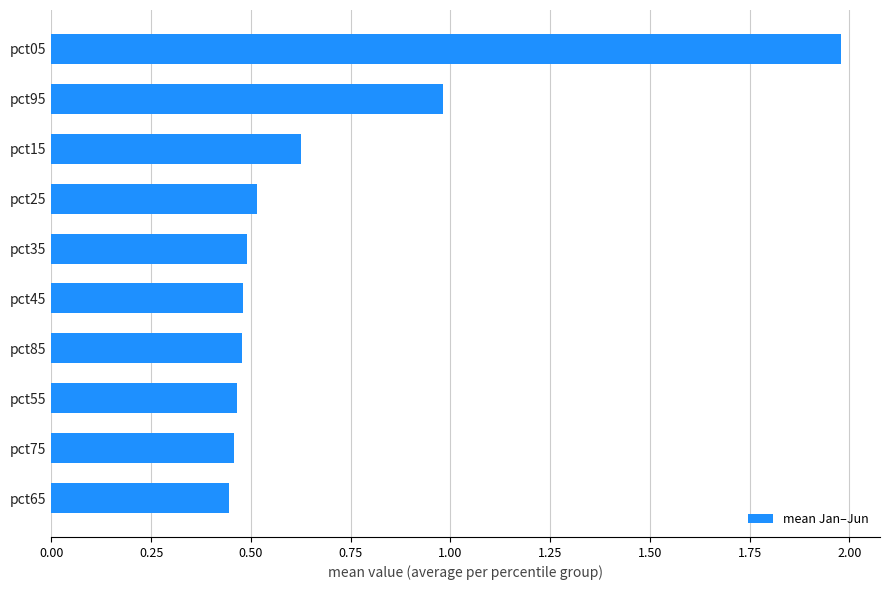

How many series are shown in this chart?

1